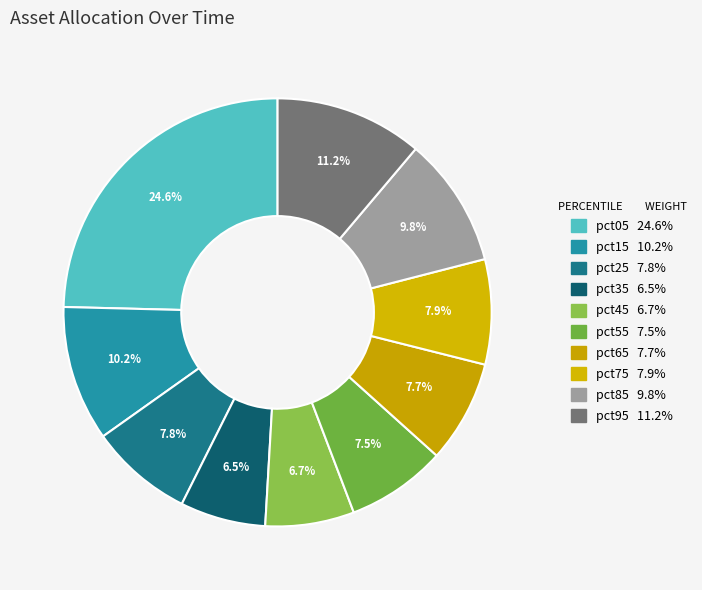

How many slices are in this pie chart?

10